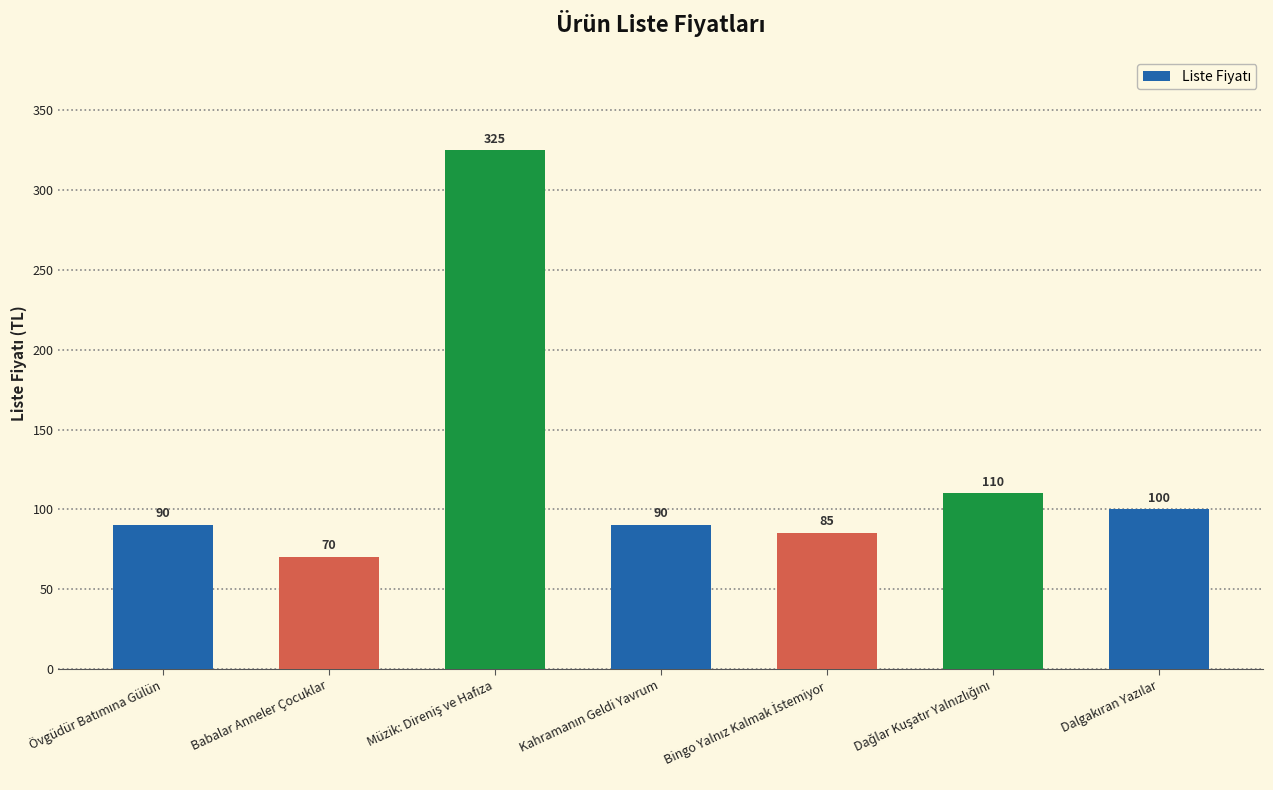

The value at Babalar Anneler Çocuklar is 20. True or false?

False